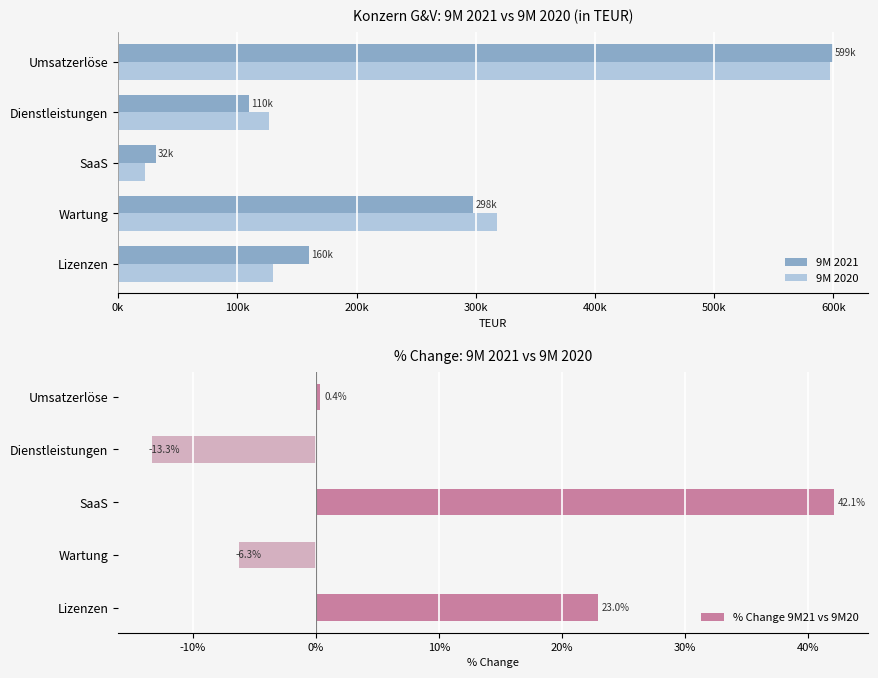

How many series are shown in this chart?

3